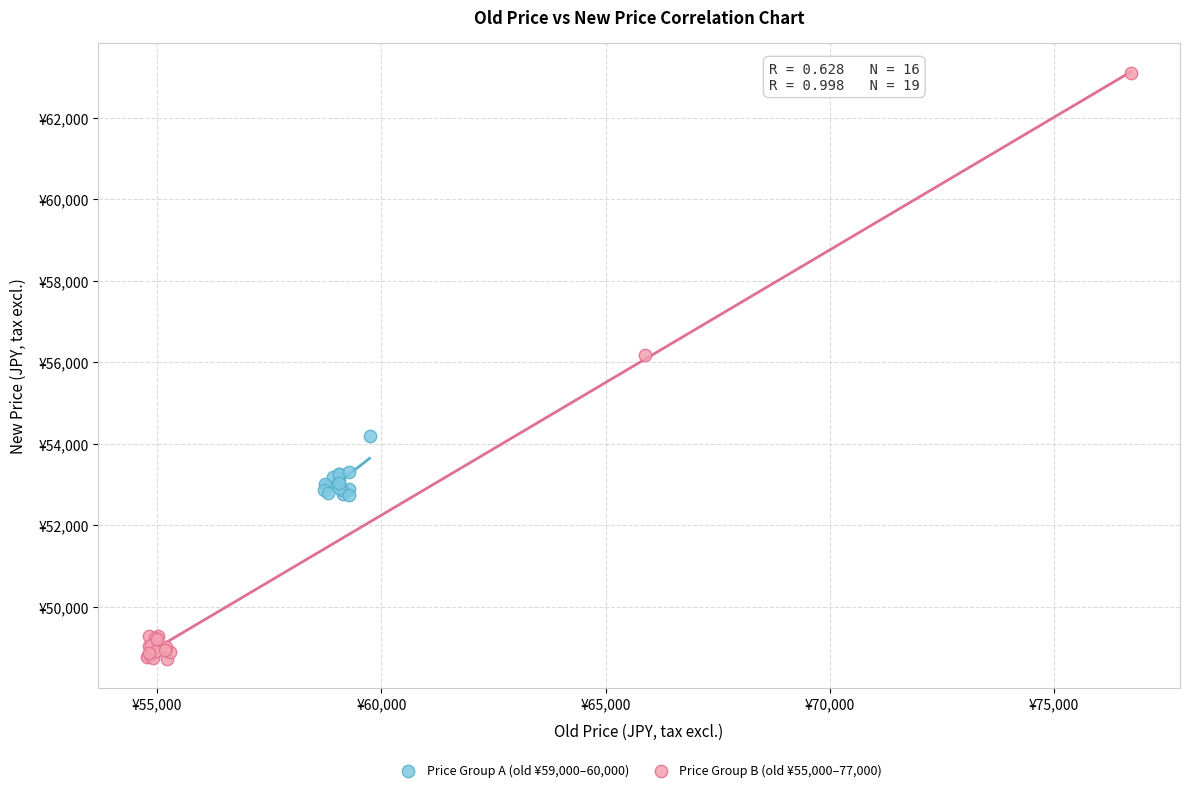

What are all the series names shown in the legend?

Price Group A (old ¥59,000–60,000), Price Group B (old ¥55,000–77,000)